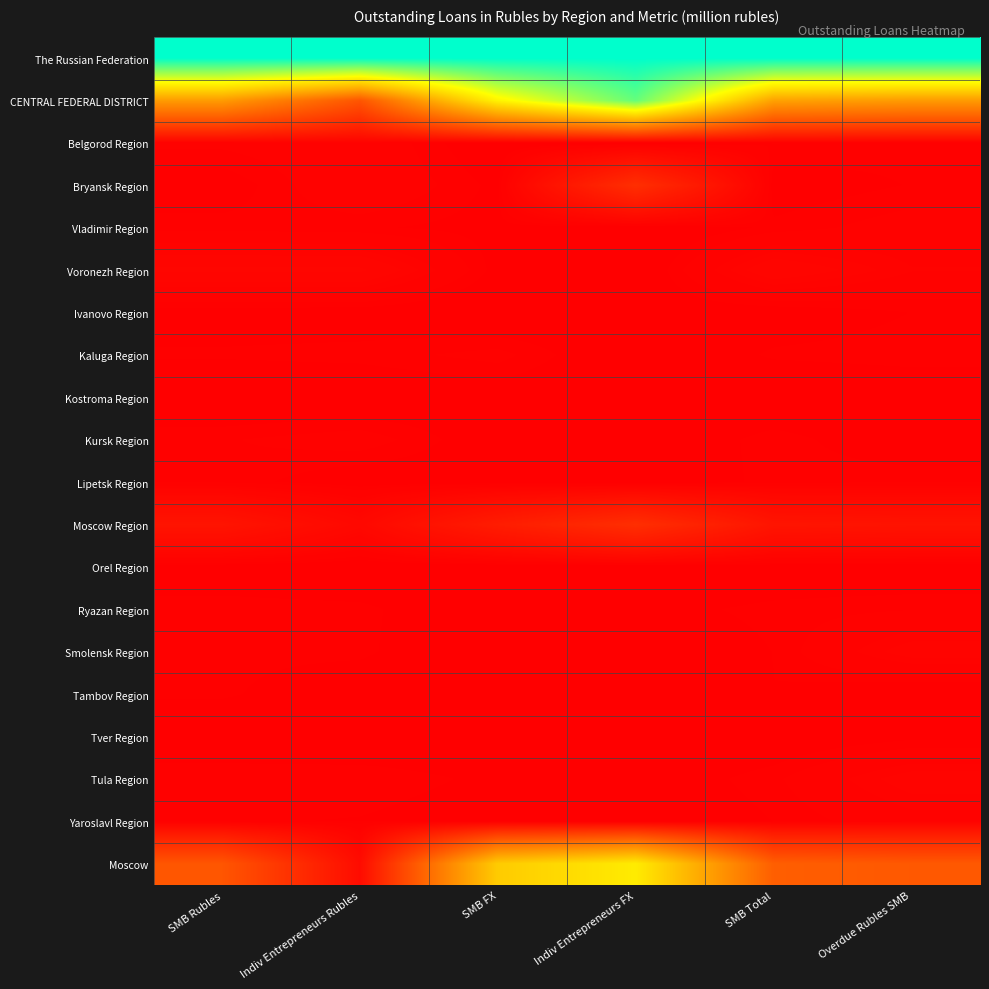

What is the difference between the highest and lowest values at SMB Total?

1.0